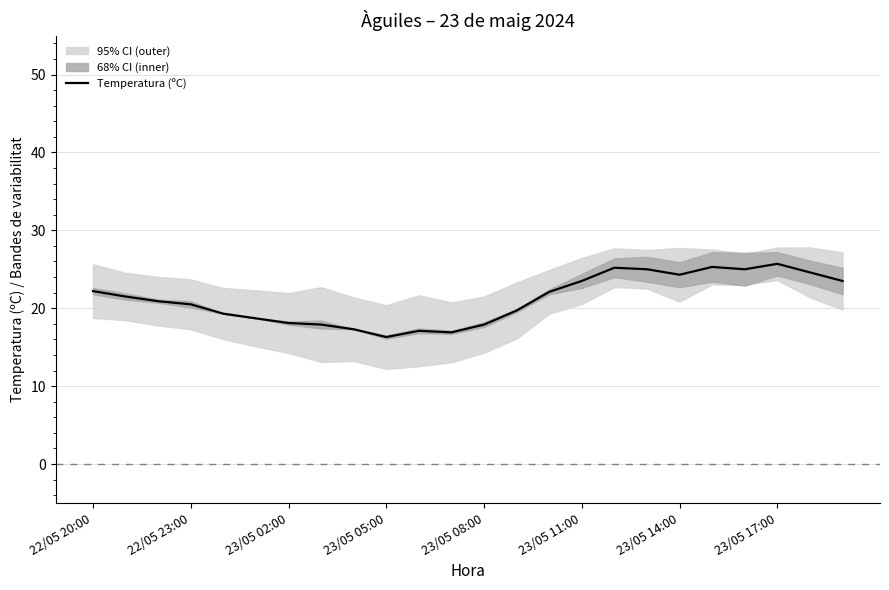

What is the highest value of the Temperatura (ºC) series?

25.7